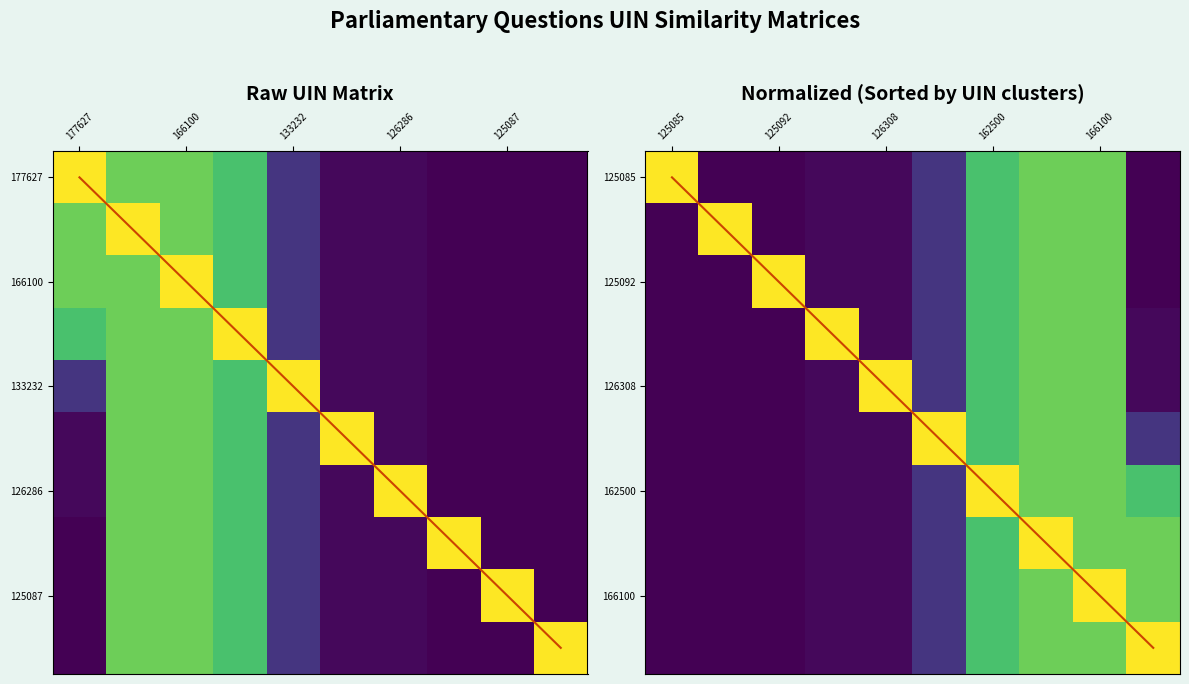

Reading left to right, extract all data points from this chart.

177627: 1.0	0.8	0.8	0.7	0.2	0.0	0.0	0.0	0.0	0.0
166090: 0.8	1.0	0.8	0.7	0.2	0.0	0.0	0.0	0.0	0.0
166100: 0.8	0.8	1.0	0.7	0.2	0.0	0.0	0.0	0.0	0.0
162500: 0.7	0.8	0.8	1.0	0.2	0.0	0.0	0.0	0.0	0.0
133232: 0.2	0.8	0.8	0.7	1.0	0.0	0.0	0.0	0.0	0.0
126308: 0.0	0.8	0.8	0.7	0.2	1.0	0.0	0.0	0.0	0.0
126286: 0.0	0.8	0.8	0.7	0.2	0.0	1.0	0.0	0.0	0.0
125085: 0.0	0.8	0.8	0.7	0.2	0.0	0.0	1.0	0.0	0.0
125087: 0.0	0.8	0.8	0.7	0.2	0.0	0.0	0.0	1.0	0.0
125092: 0.0	0.8	0.8	0.7	0.2	0.0	0.0	0.0	0.0	1.0